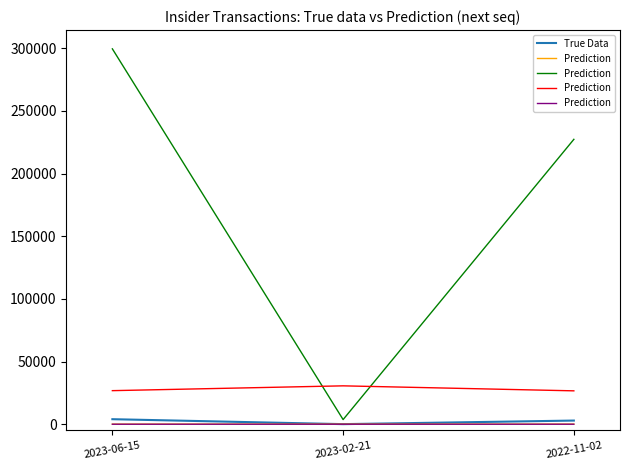

Which has a higher value, 2022-11-02 or 2023-02-21?

2022-11-02